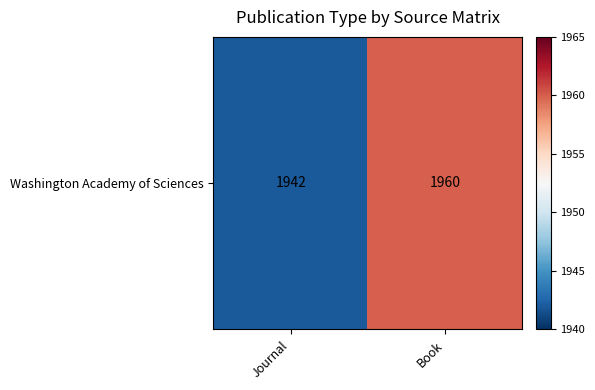

What is the smallest value displayed?

1942